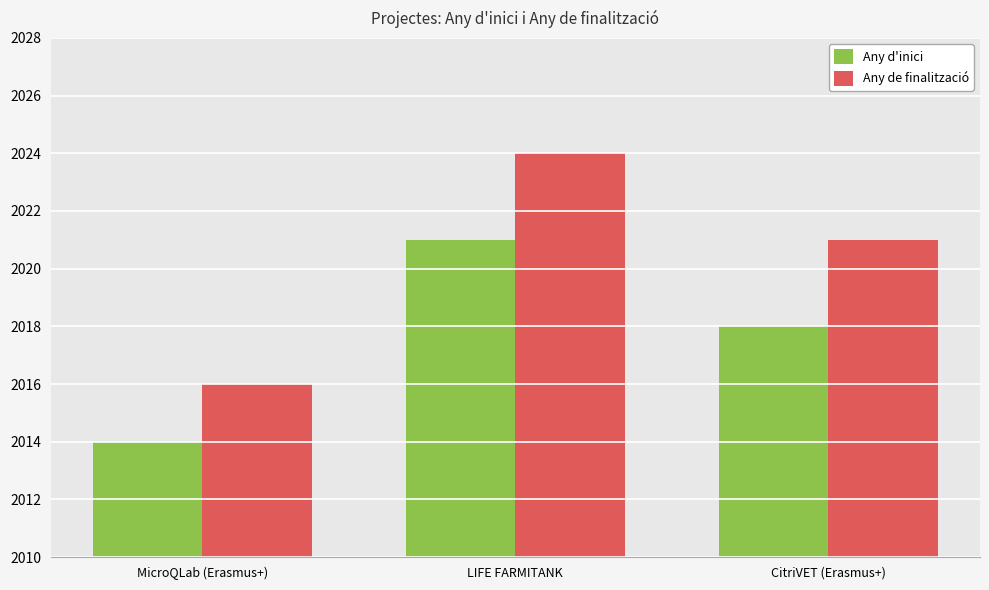

What is the label of the 3rd bar from the right?

MicroQLab (Erasmus+)